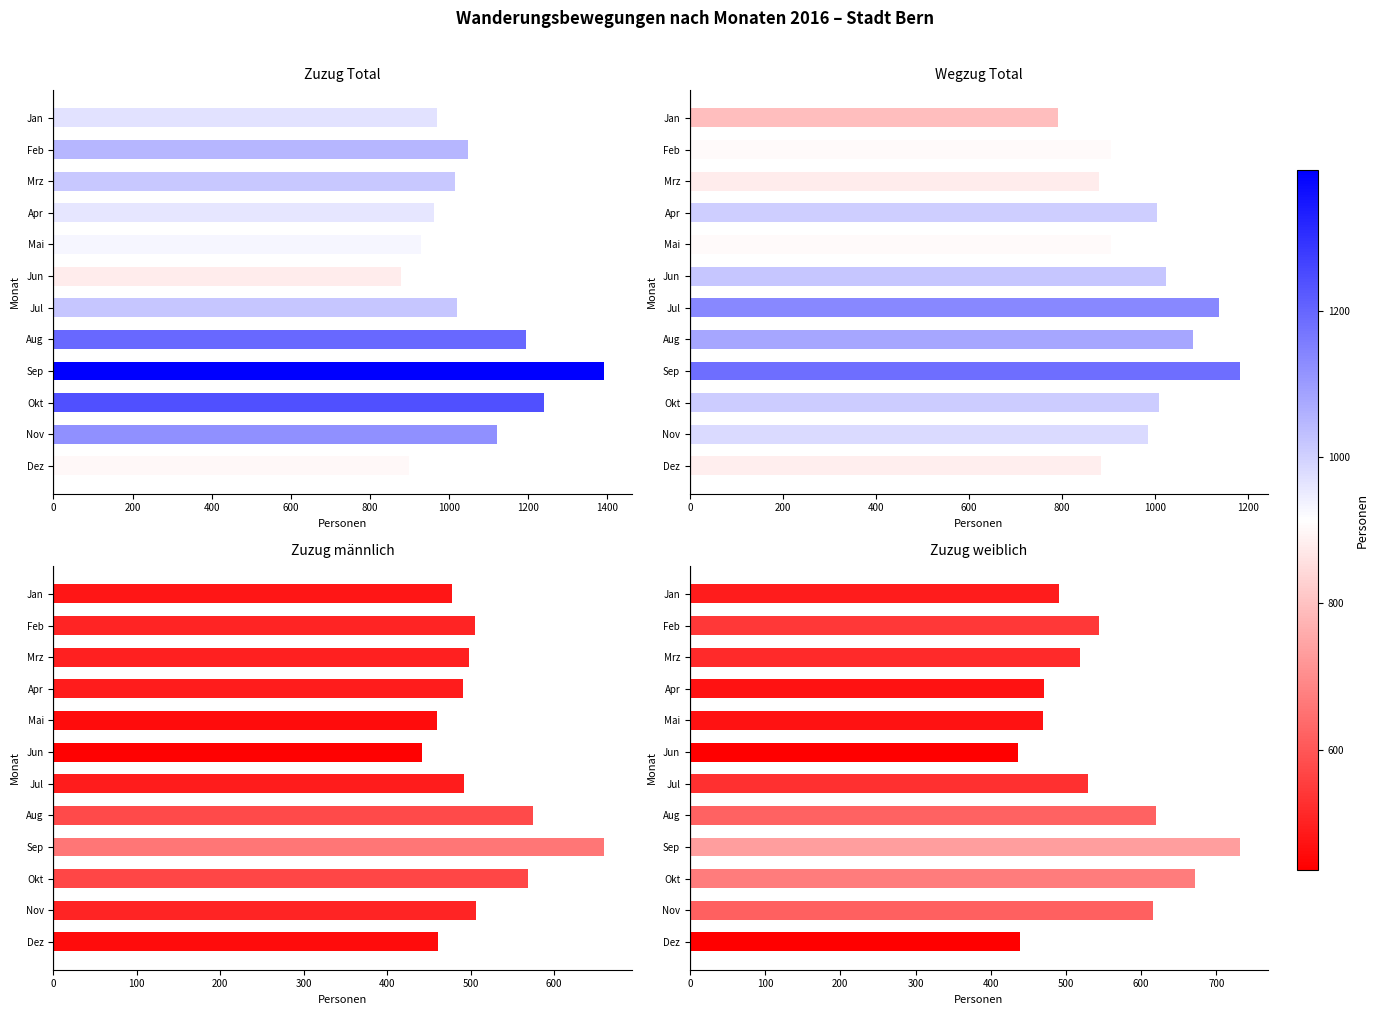

At how many categories does at least one series exceed 529?

12